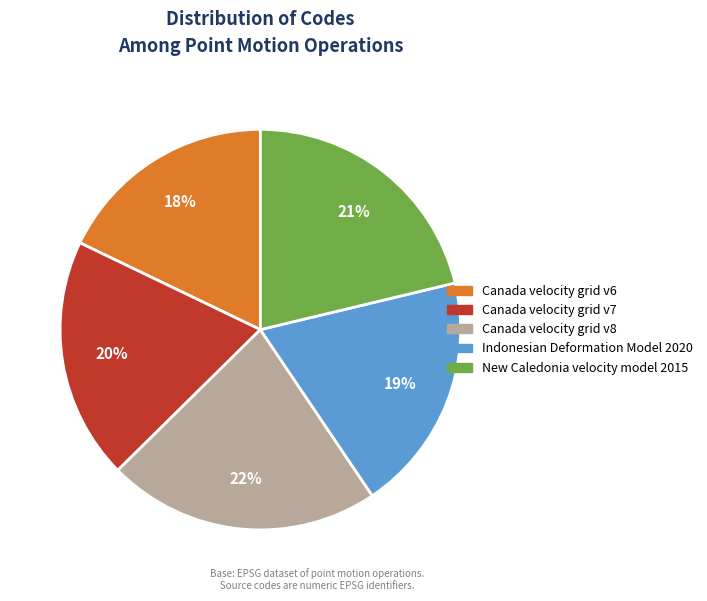

The Canada velocity grid v7 slice represents 20% of the pie. True or false?

True